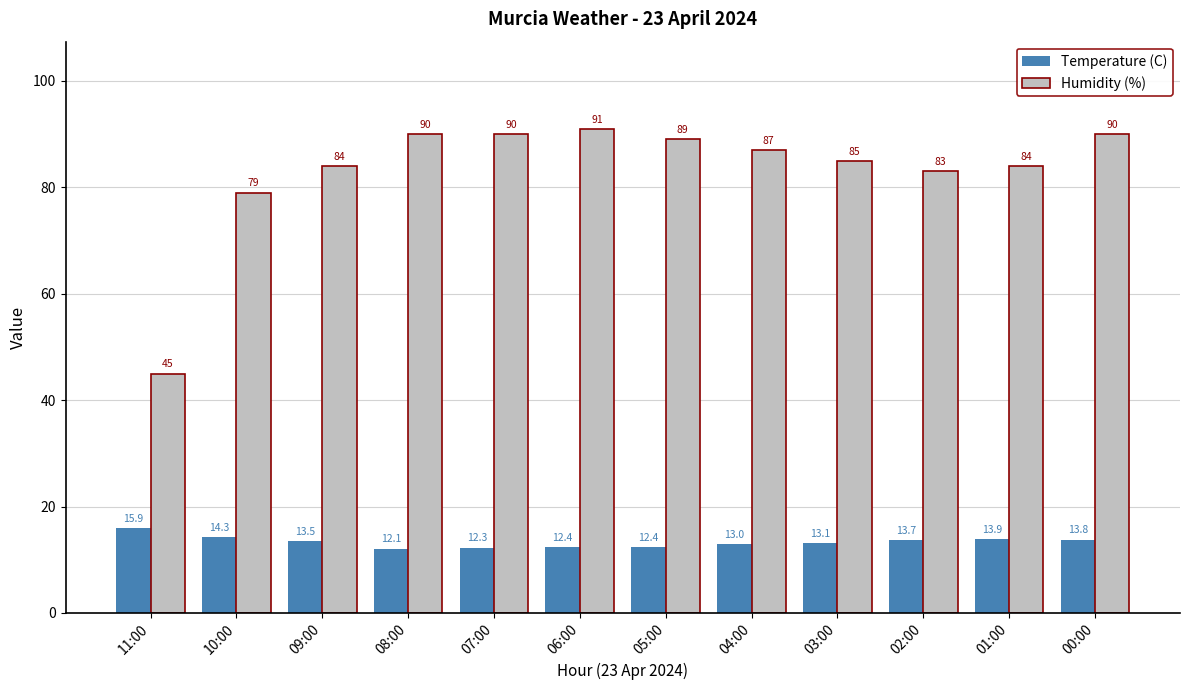

The Humidity (%) series shows 45.0 at 11:00. True or false?

True